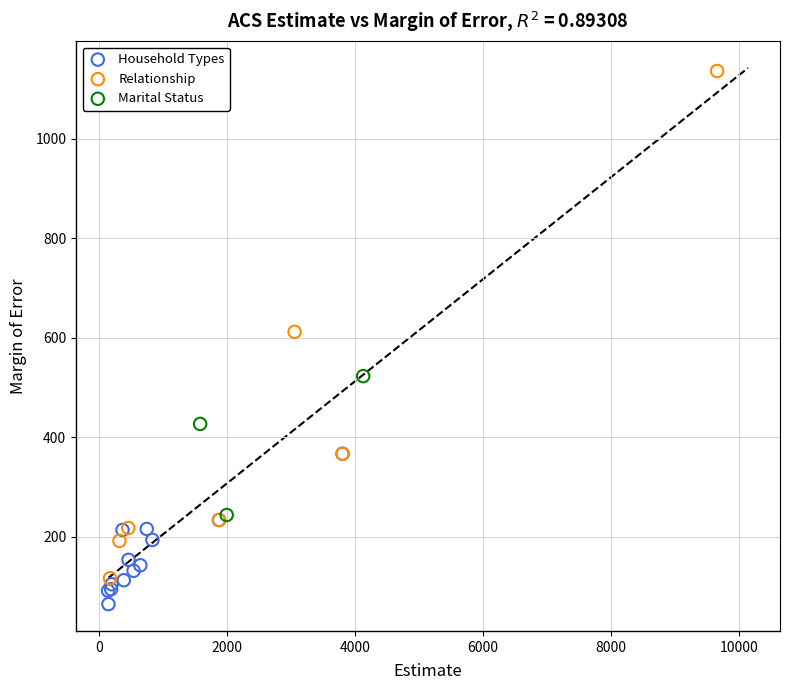

Which series contains the lowest Y value?

Household Types